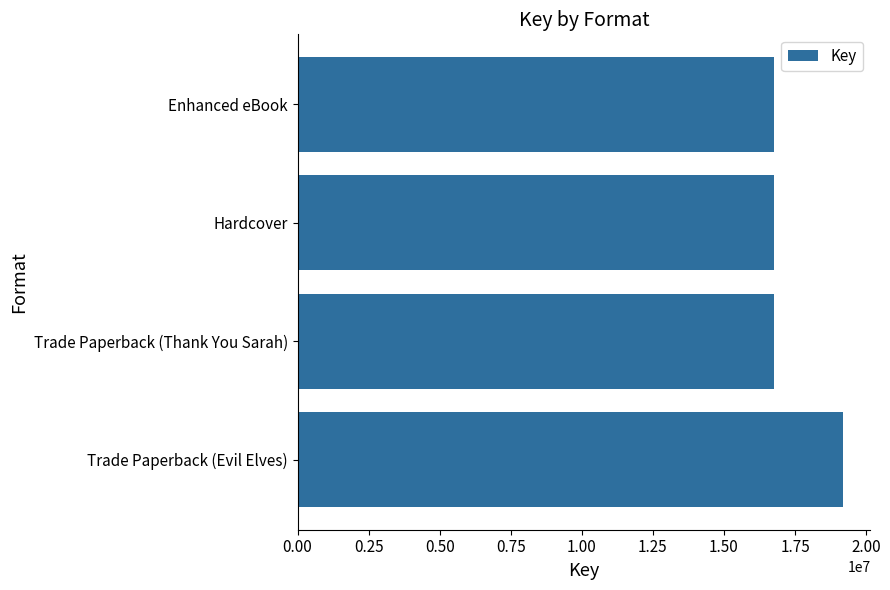

Is it true that the value at Trade Paperback (Evil Elves) is 10500033?

False